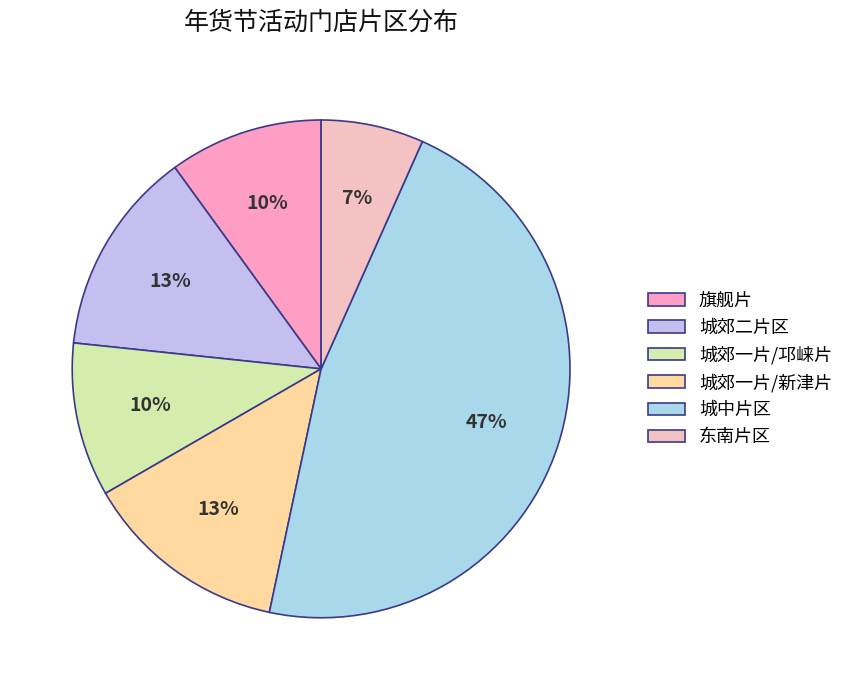

Is it true that 旗舰片 is 10% of the pie?

True